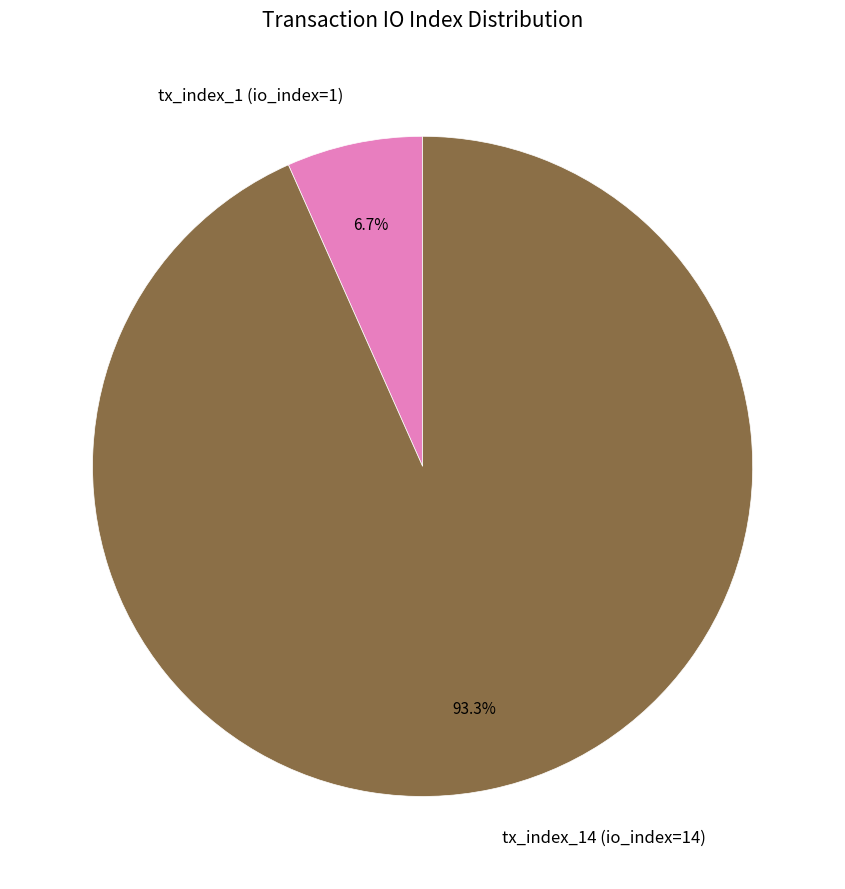

Which category accounts for the majority?

tx_index_14 (io_index=14)